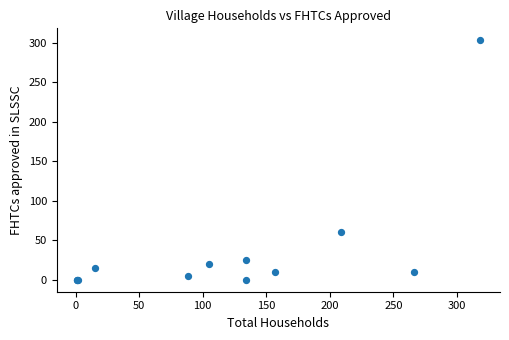

What Y value in the scatter plot is closest to 151?

60